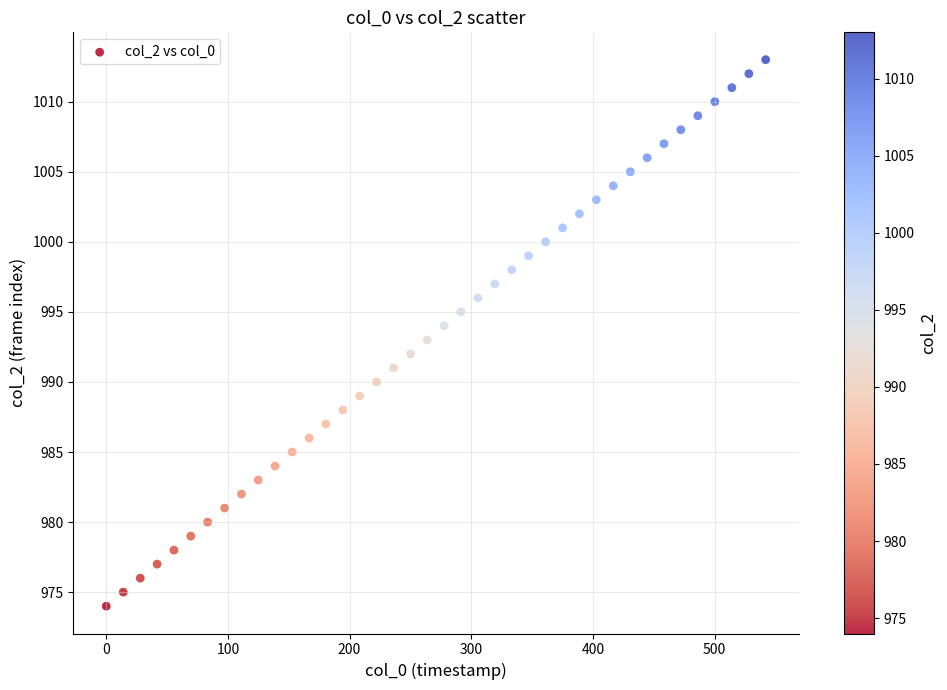

What is the range of Y values (max minus min)?

39